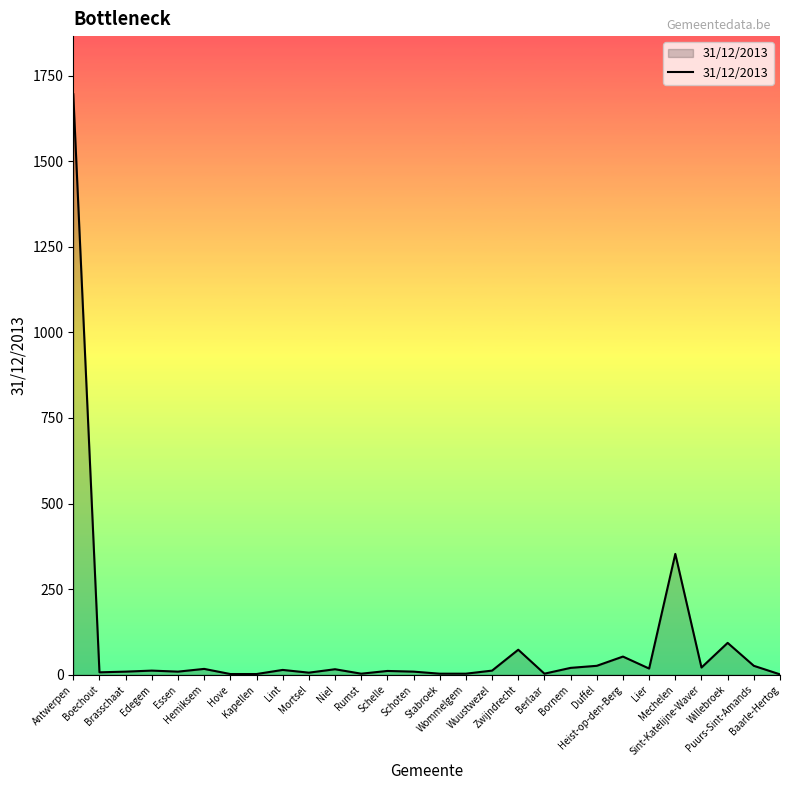

At which label is the value closest to 848?

Mechelen